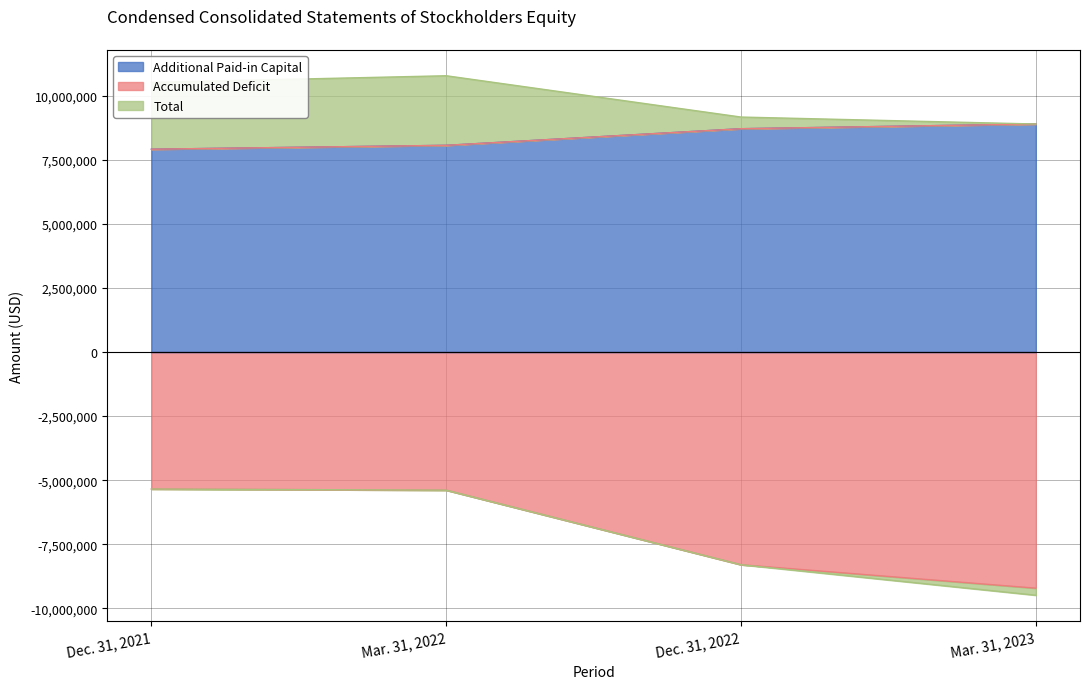

Which has a higher value, Dec. 31, 2021 or Mar. 31, 2022?

Mar. 31, 2022